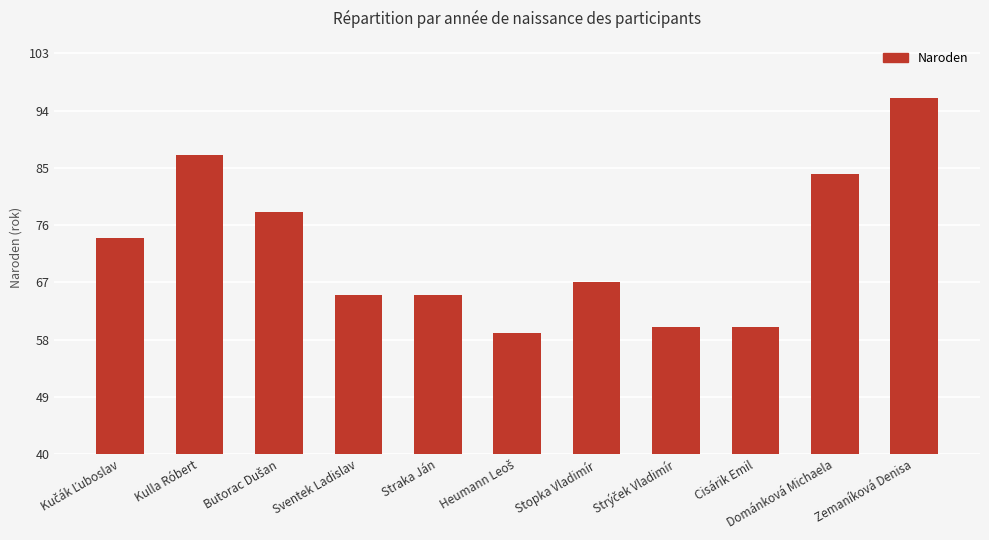

Is it true that the value at Straka Ján is 43?

False